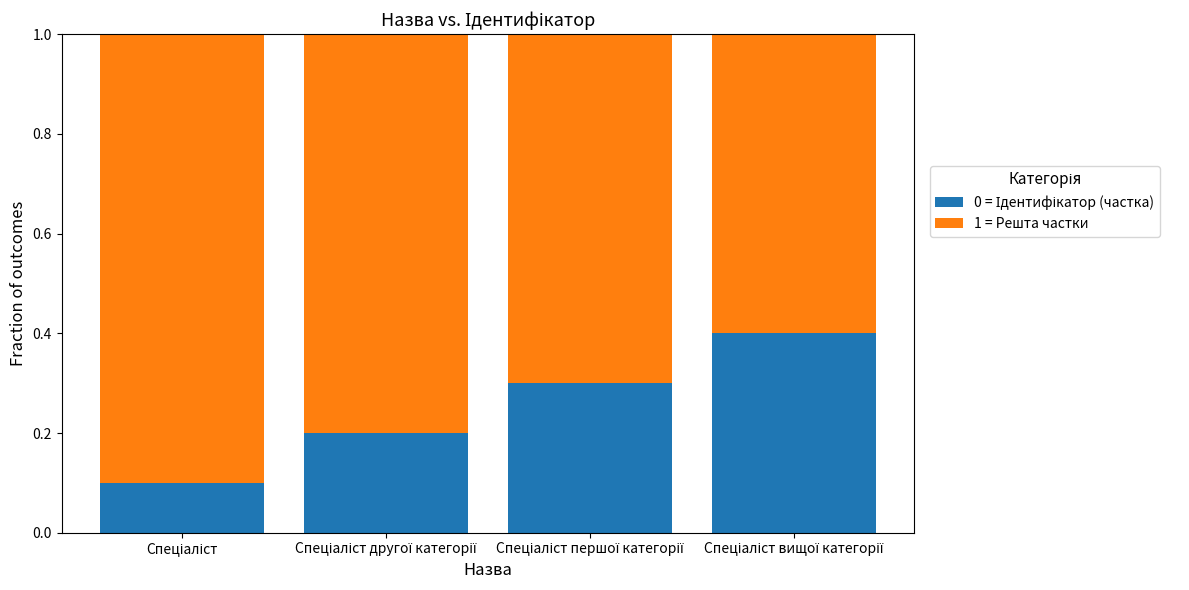

At which label is 1 = Решта частки closest to 0?

Спеціаліст вищої категорії